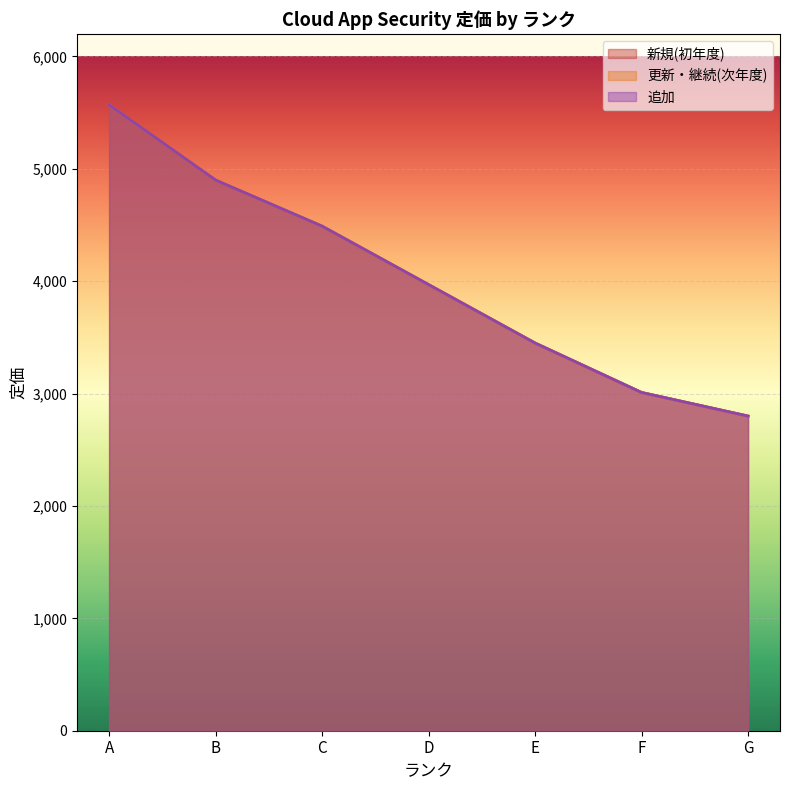

True or false: 更新・継続(次年度) and 新規(初年度) cross at least once.

False